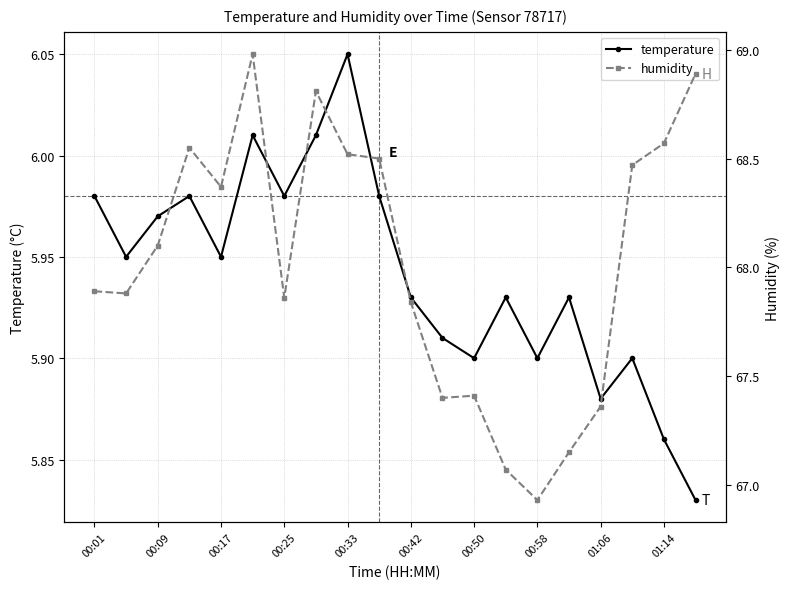

True or false: temperature and humidity cross at least once.

False